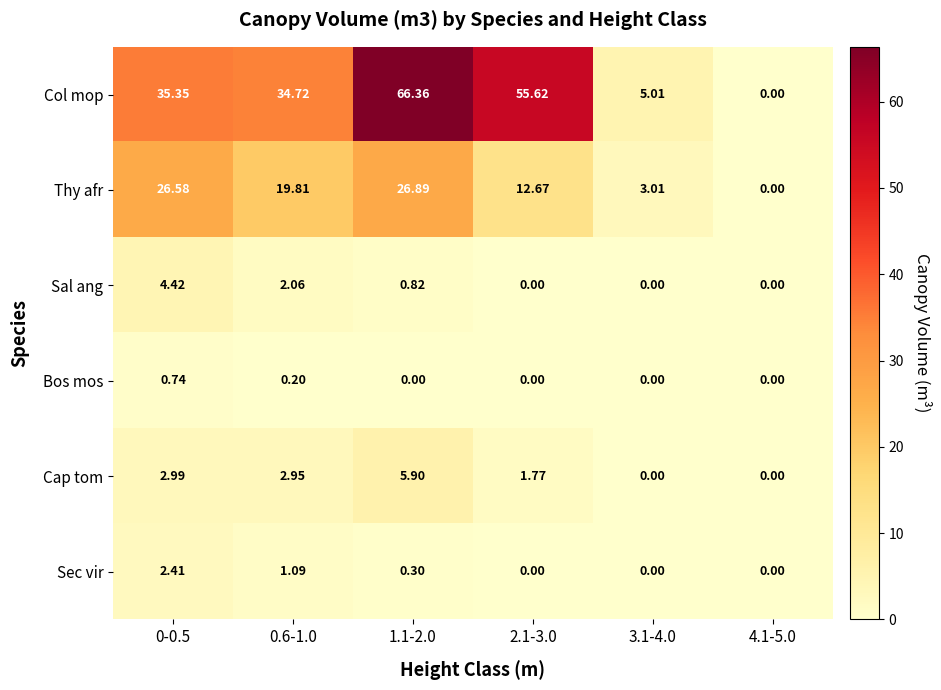

Rank the series by their maximum value, from highest to lowest.

Col mop, Thy afr, Cap tom, Sal ang, Sec vir, Bos mos